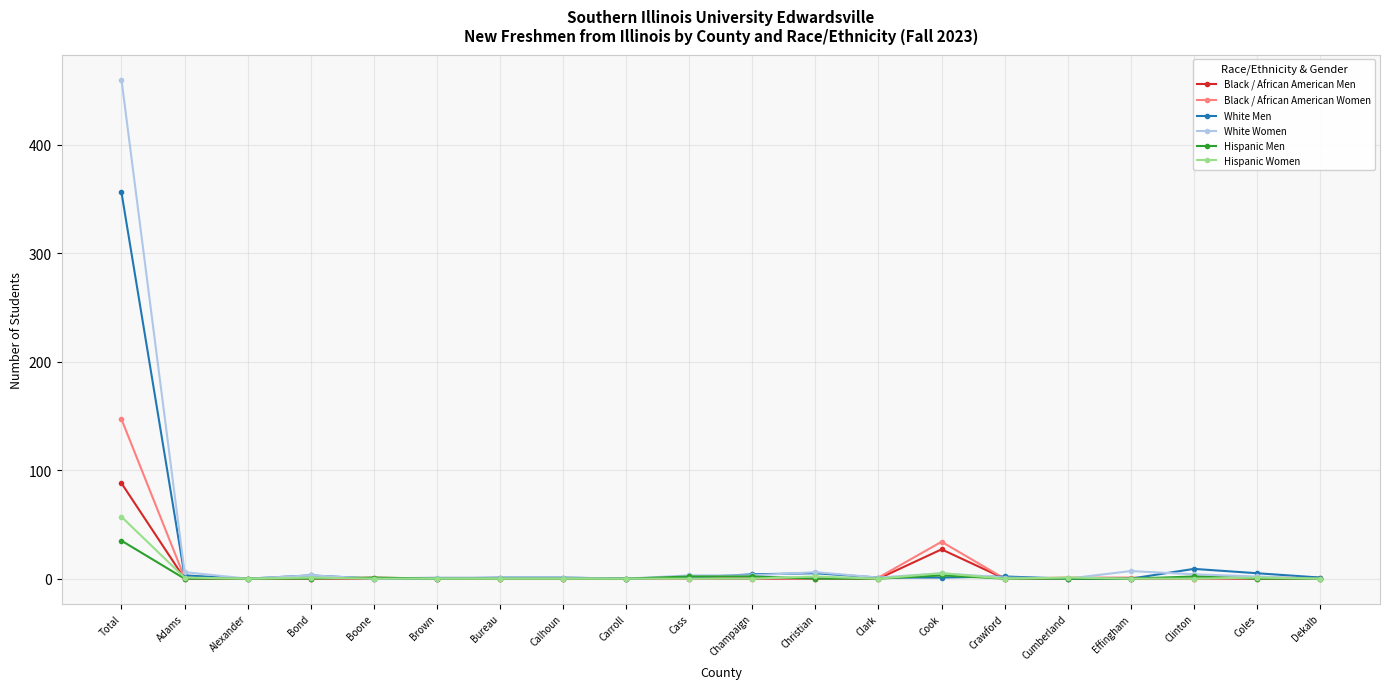

At how many categories does at least one series exceed 155?

1